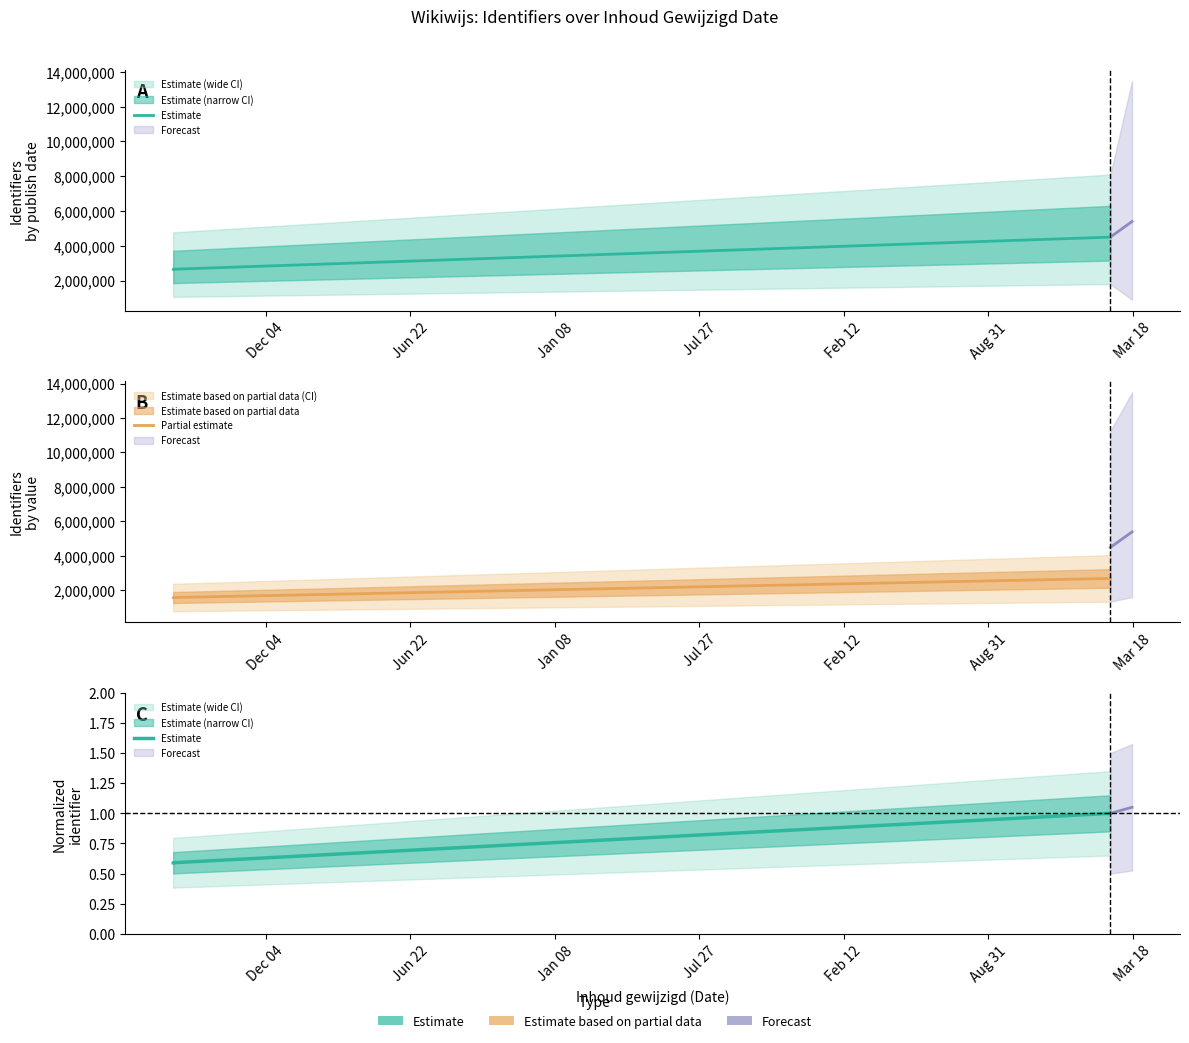

How many values in the Partial estimate series exceed 1590526?

2